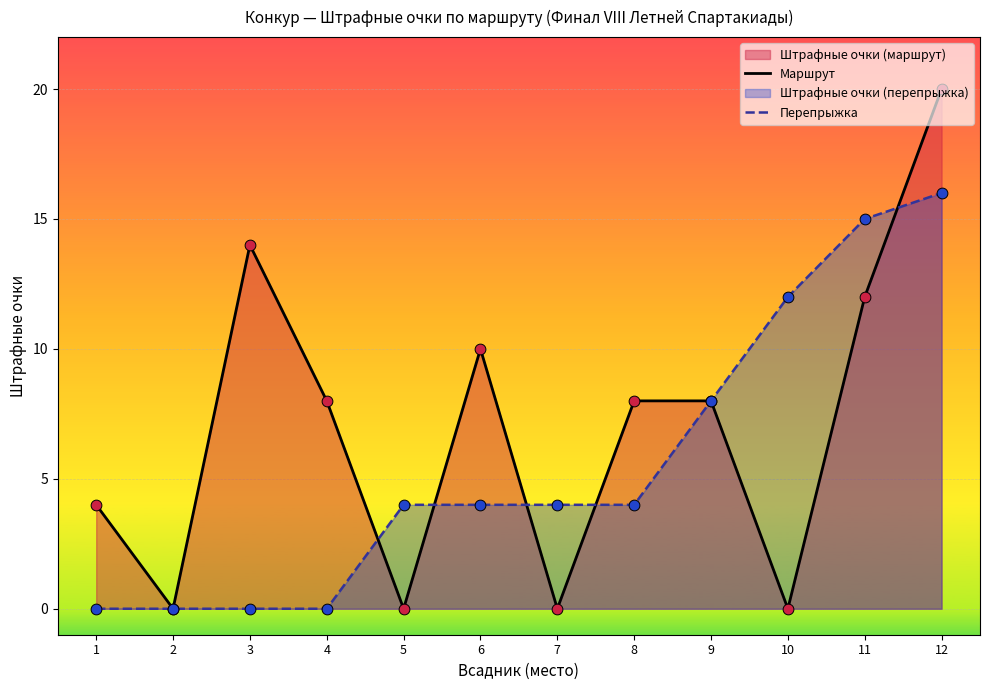

Which series reaches the maximum Y coordinate?

Маршрут